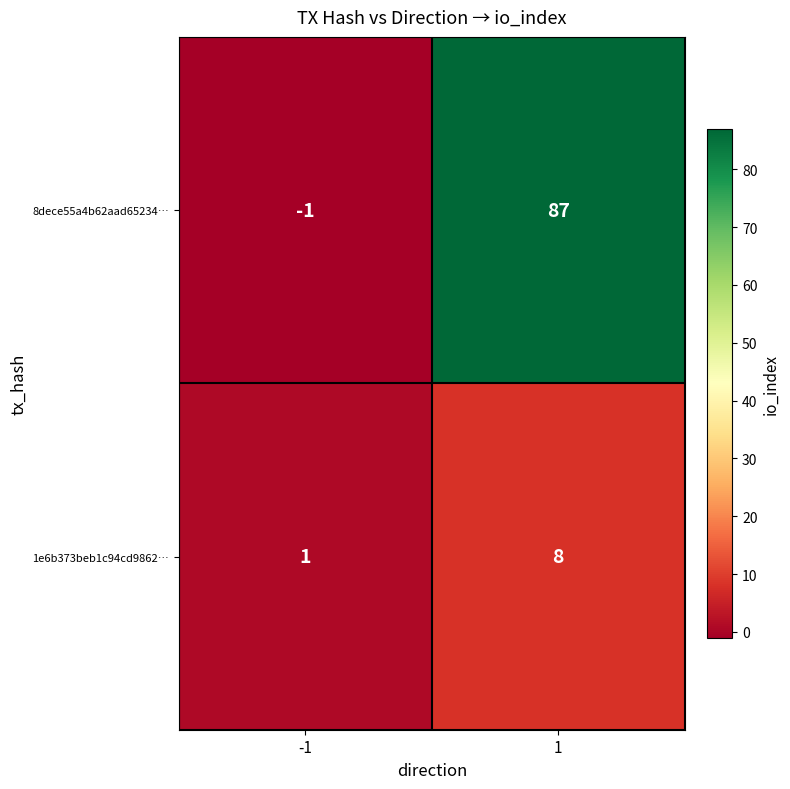

What is the sum of the 8dece55a4b62aad65234… values at 1 and -1?

86